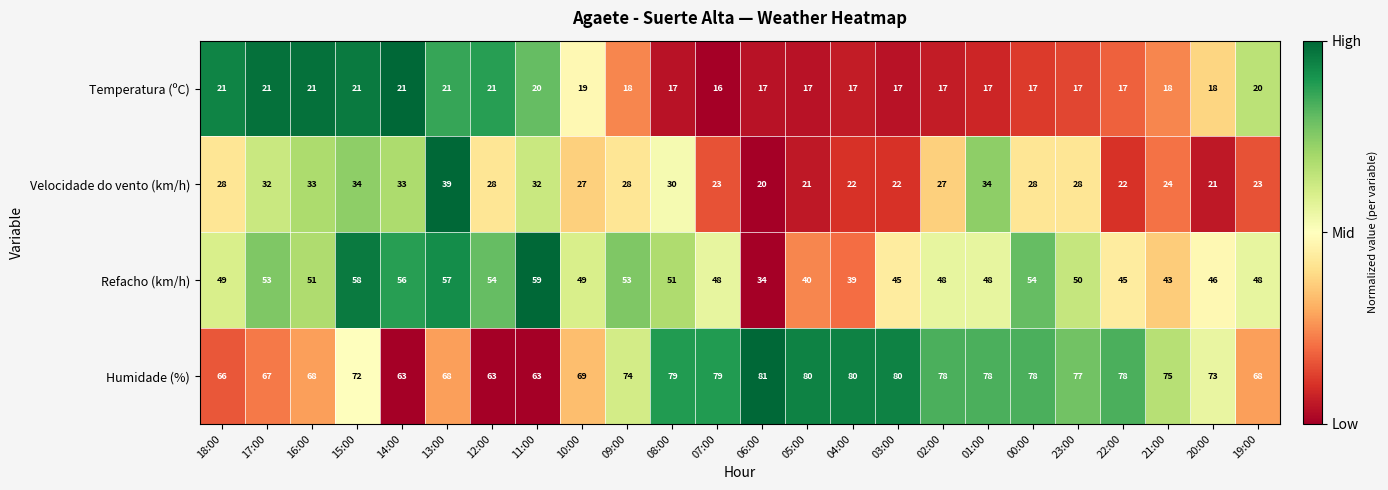

At how many categories does at least one series exceed 33?

24